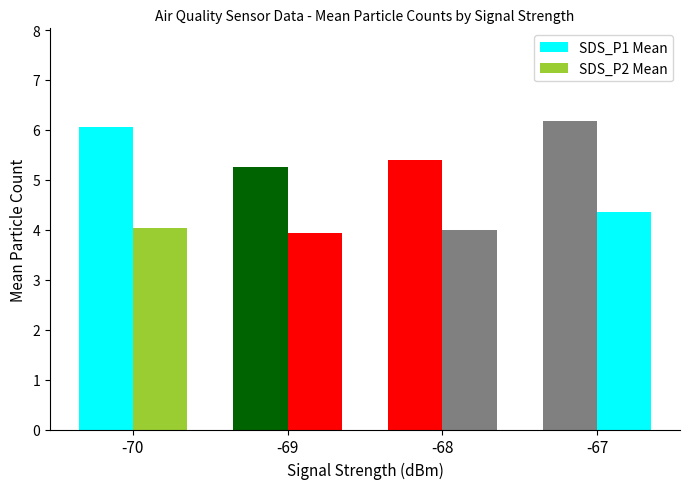

Count the number of data series in this chart.

2